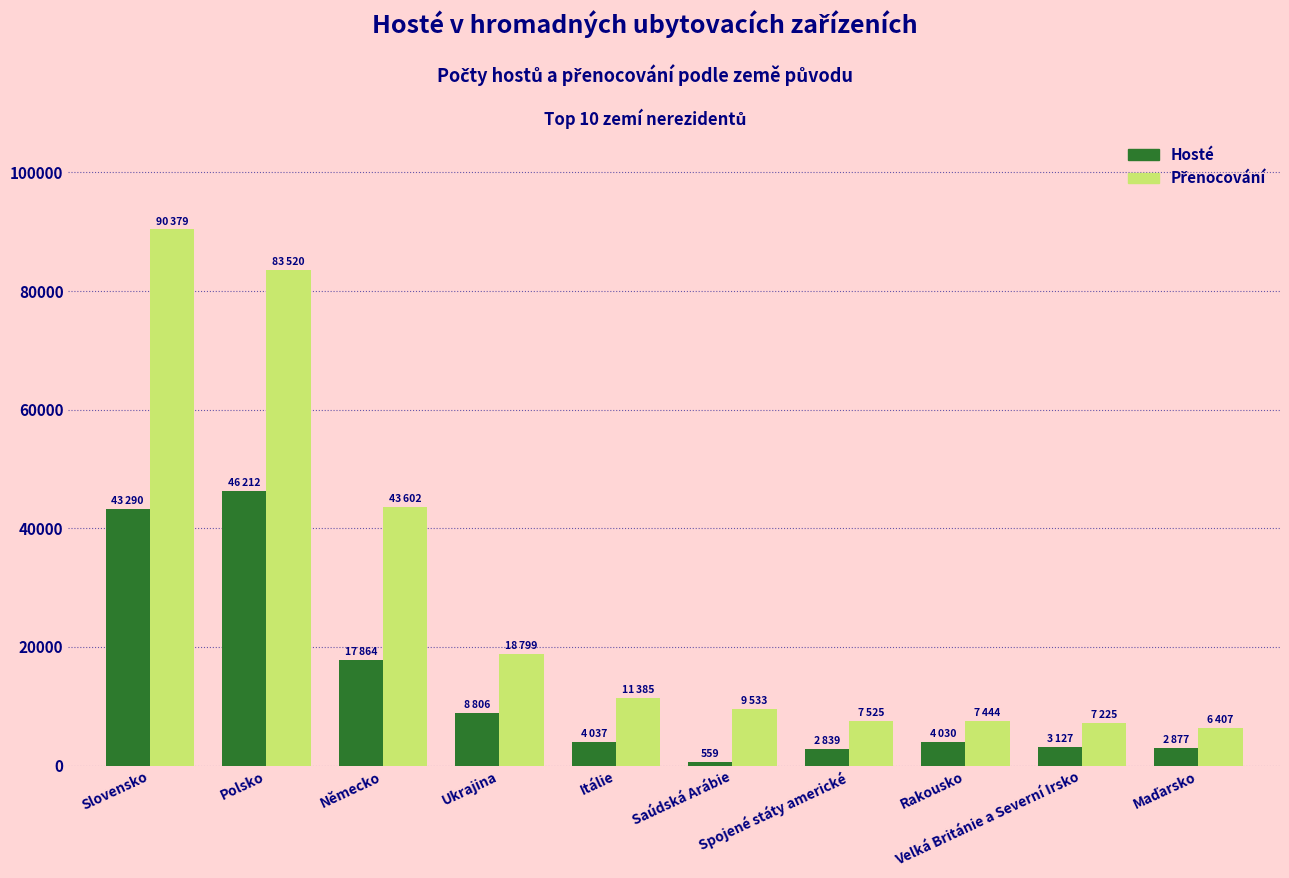

What is the average value of the Hosté series?

13364